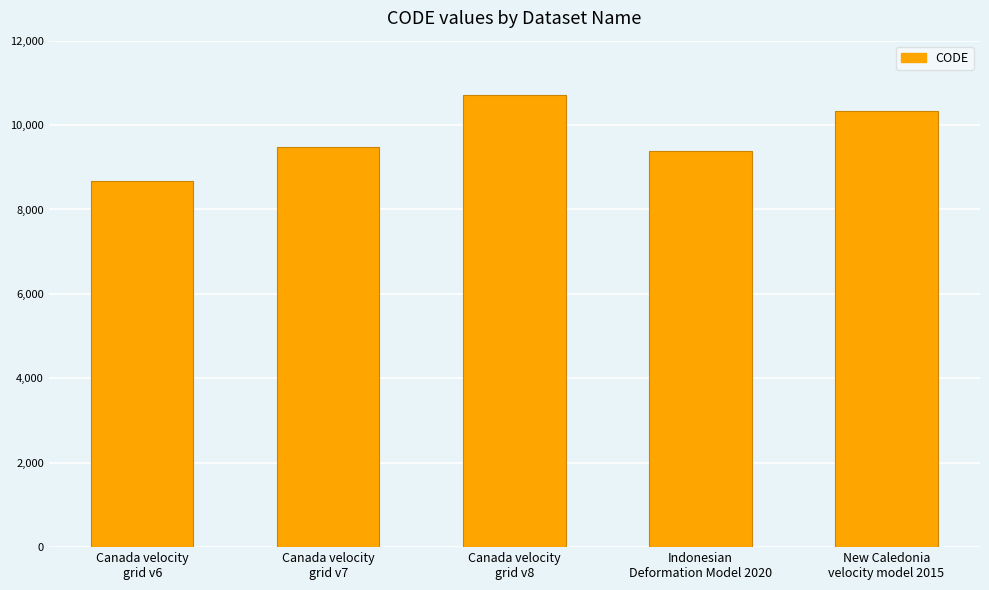

Rank the categories by value from lowest to highest.

Canada velocity
grid v6, Indonesian
Deformation Model 2020, Canada velocity
grid v7, New Caledonia
velocity model 2015, Canada velocity
grid v8